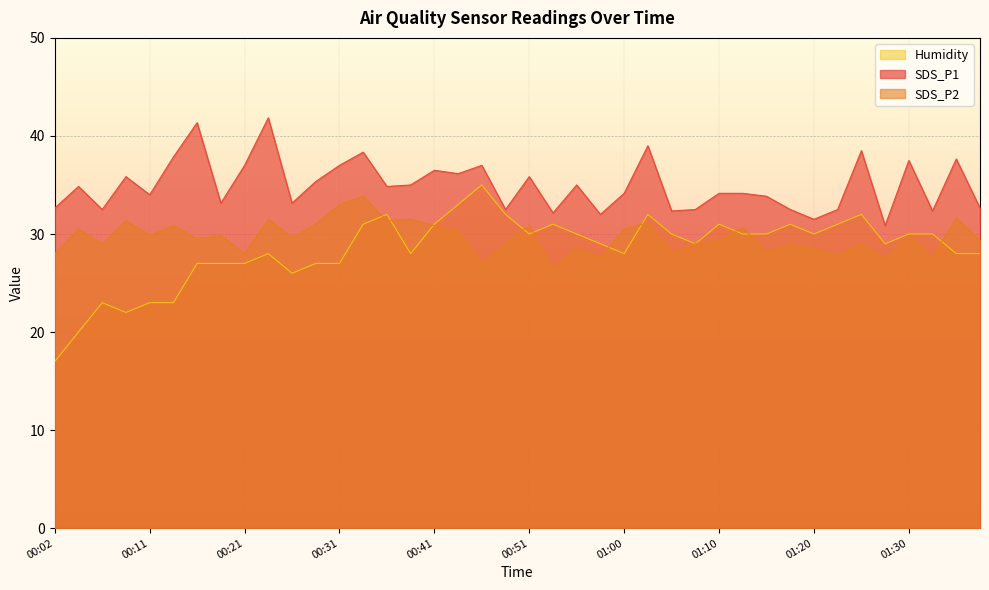

Rank the series by their maximum value, from highest to lowest.

SDS_P1, Humidity, SDS_P2